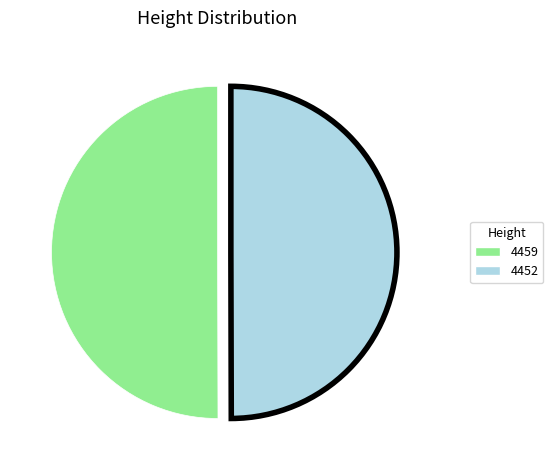

True or false: 4452 accounts for 37% of the total.

False